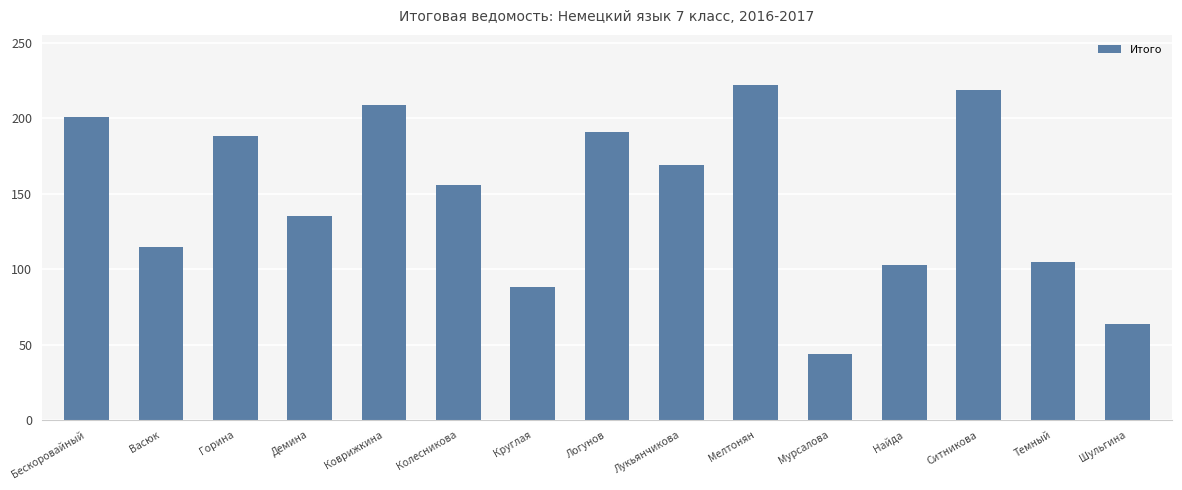

Between Колесникова and Бескоровайный, which is larger?

Бескоровайный